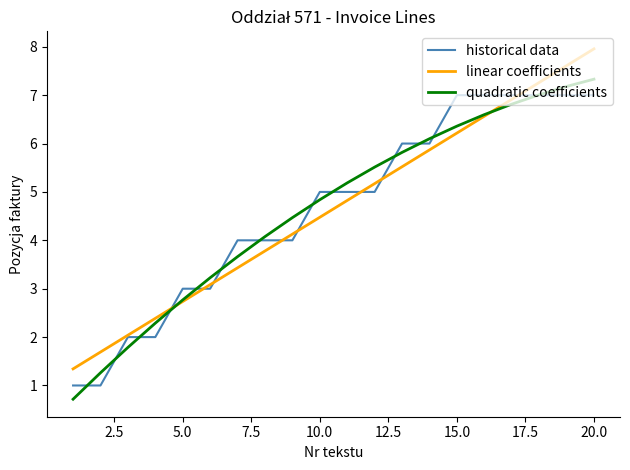

What is the minimum value for linear coefficients?

1.3